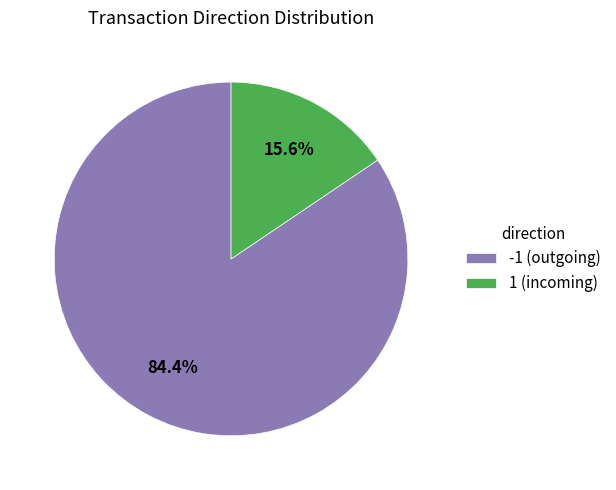

What percentage do 1 and -1 together represent?

100.0%